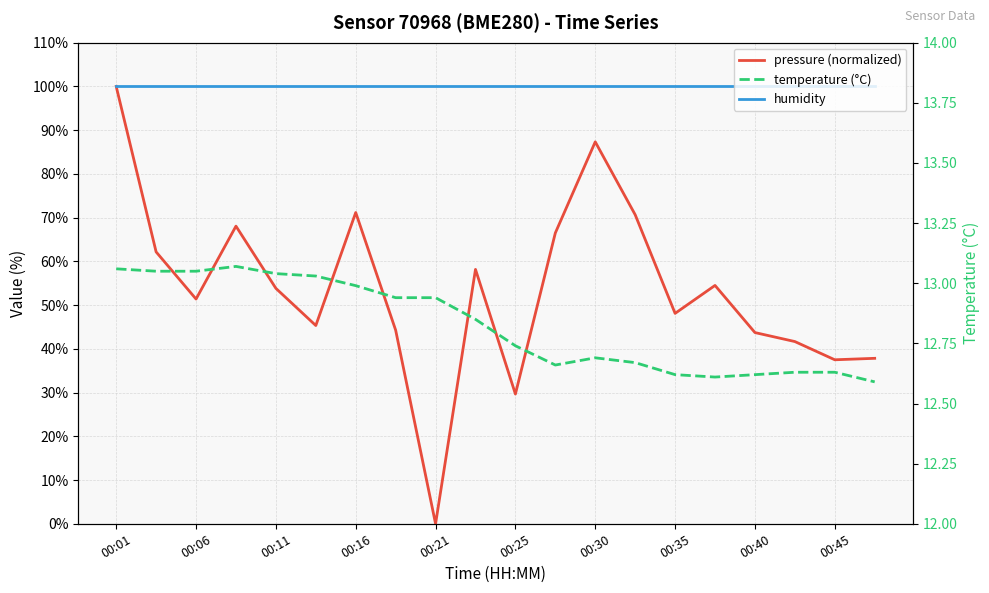

Which series changed the most between 00:25 and 00:45?

pressure (normalized)